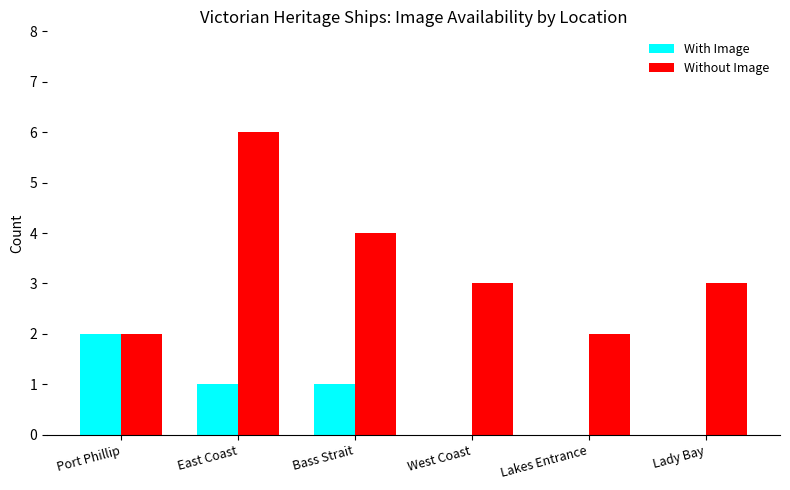

The Without Image series shows 1 at Lakes Entrance. True or false?

False